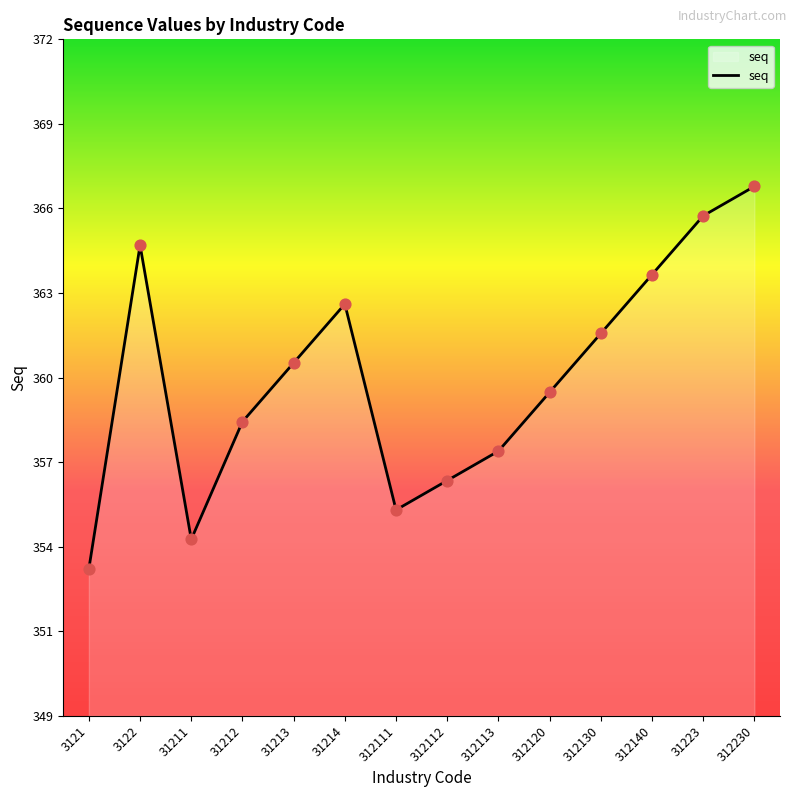

What is the change in value from 31213 to 312113?

-3